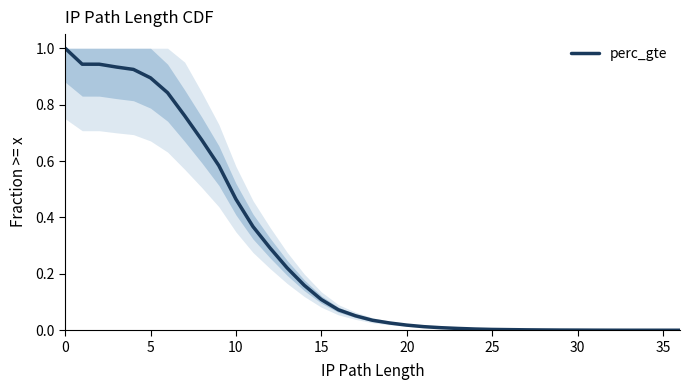

What is the maximum value shown in the chart?

1.0